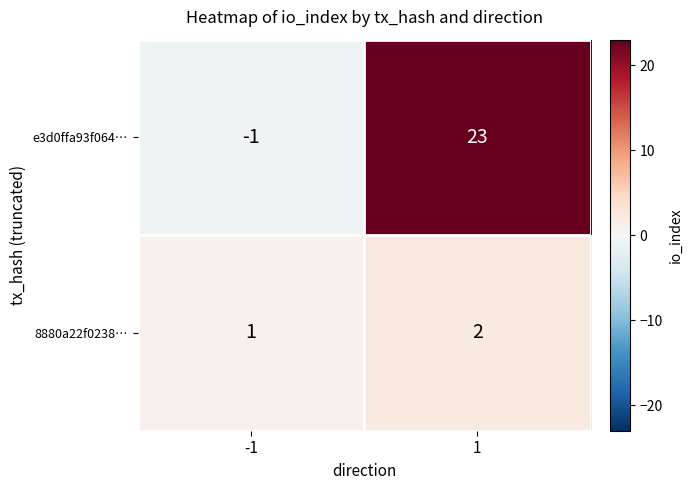

List the series in order of their peak value, lowest first.

8880a22f0238…, e3d0ffa93f064…